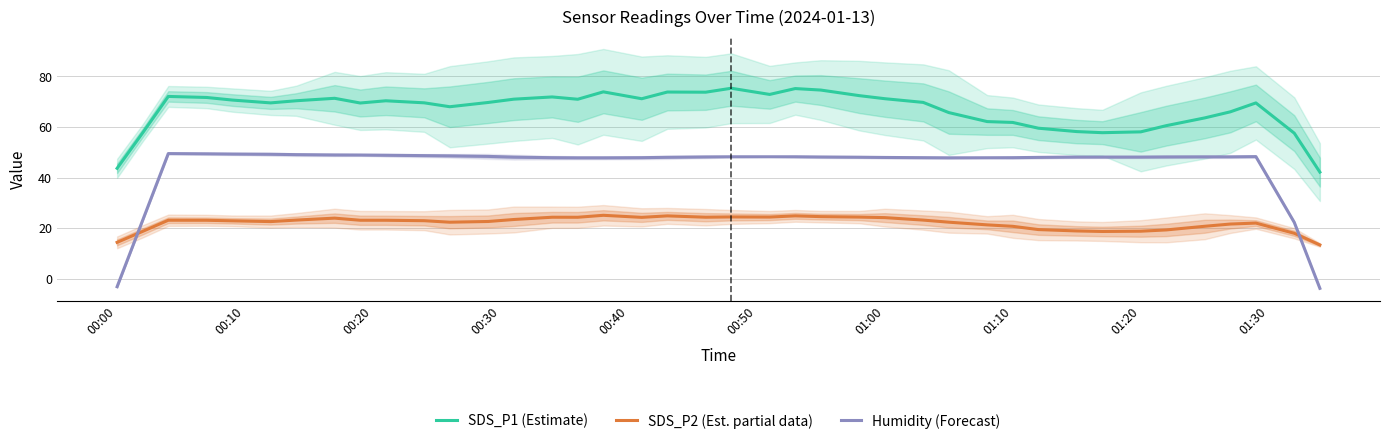

Reading left to right, extract all data points from this chart.

SDS_P1 (Estimate): 43.7	57.7	72.1	71.7	70.7	69.5	70.4	71.3	69.5	70.4	69.6	68.0	69.7	71.0	71.9	71.0	73.9	71.2	73.8	73.8	75.3	72.9	75.2	74.6	72.4	71.2	69.7	65.7	62.2	61.8	59.5	58.2	57.8	58.1	60.5	63.6	66.0	69.5	57.6	42.2
SDS_P2 (Est. partial data): 14.5	18.8	23.2	23.2	23.0	22.7	23.2	24.0	23.2	23.2	23.0	22.4	22.7	23.5	24.4	24.4	25.1	24.3	24.9	24.4	24.5	24.4	24.9	24.6	24.4	24.2	23.2	22.4	21.4	20.8	19.5	19.0	18.7	18.9	19.4	20.8	21.7	22.1	18.0	13.4
Humidity (Forecast): -3.1	23.2	49.5	49.4	49.3	49.2	49.1	49.0	48.9	48.9	48.7	48.6	48.4	48.1	47.9	47.8	47.8	47.9	48.0	48.2	48.3	48.3	48.3	48.2	48.1	48.0	47.9	47.8	47.9	47.9	48.0	48.1	48.1	48.1	48.2	48.2	48.2	48.3	22.3	-3.7